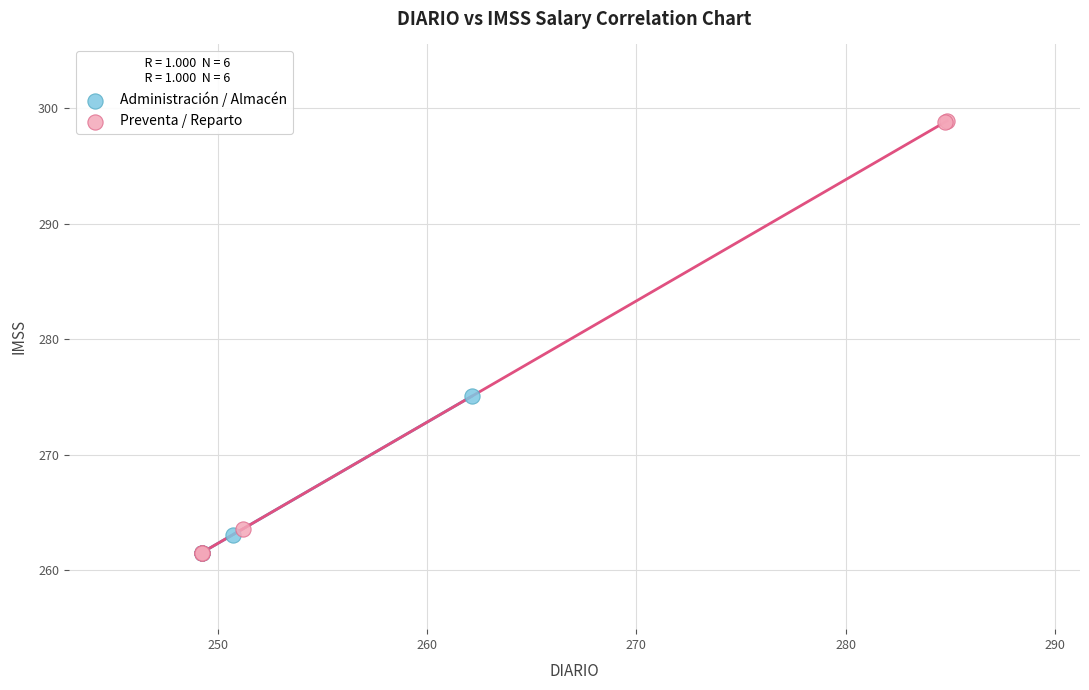

Which series has the largest Y range (max minus min)?

Preventa / Reparto